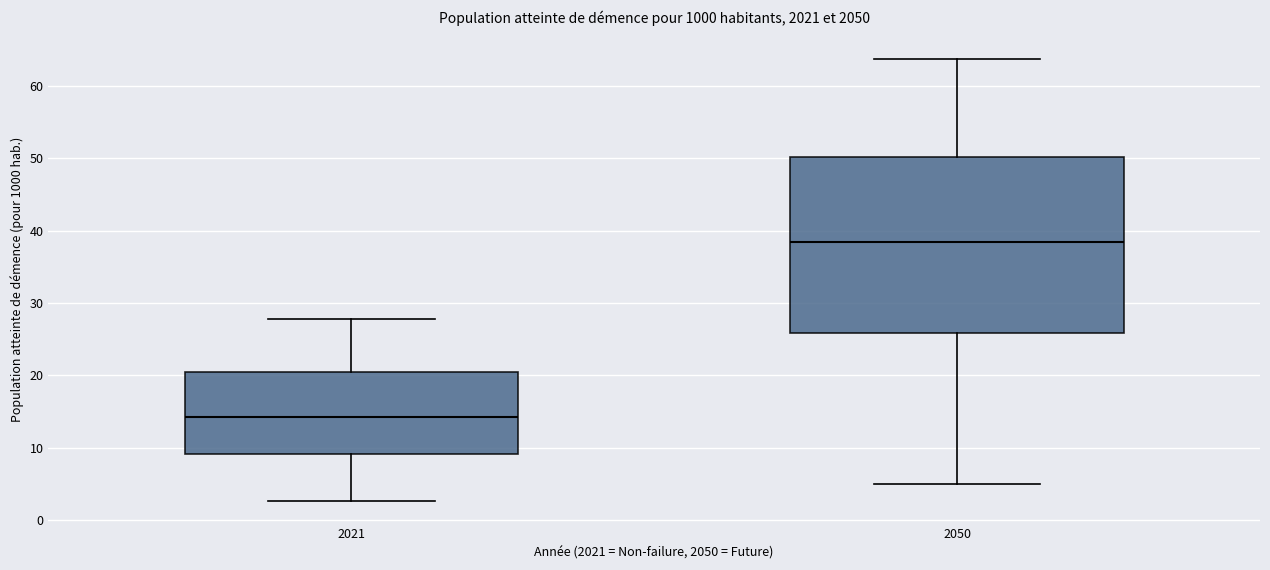

Where is the upper edge of the box at x = 2050 on the y-axis? The values are not printed on the chart, so give them approximately, as read against the axis.

50